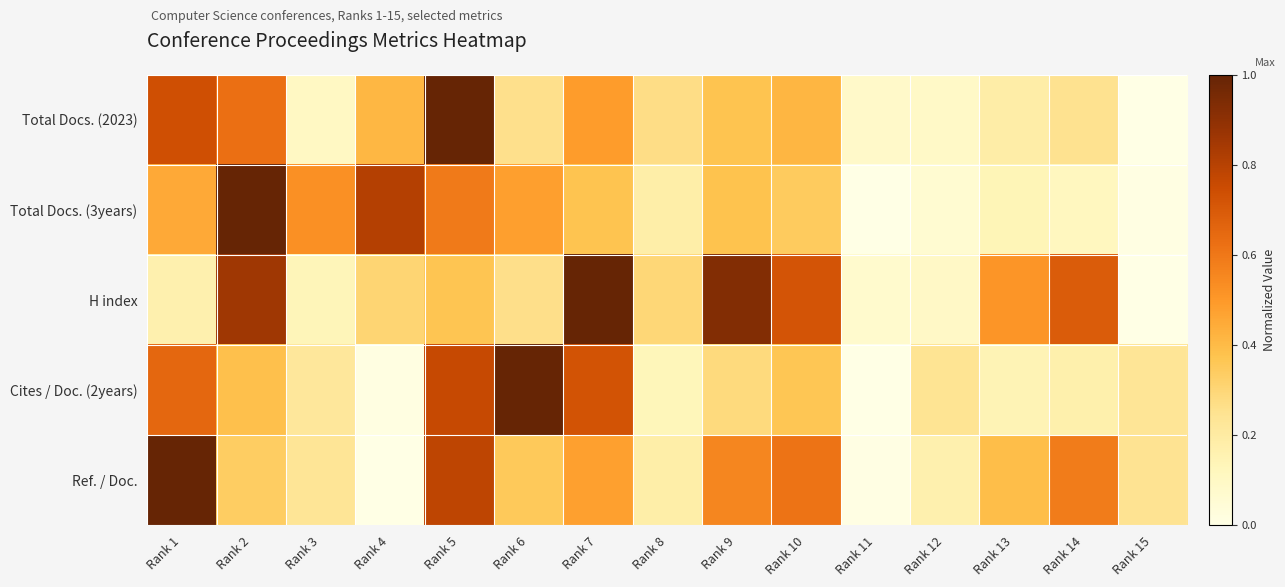

List the series in order of their peak value, highest first.

Total Docs. (2023), Total Docs. (3years), H index, Cites / Doc. (2years), Ref. / Doc.